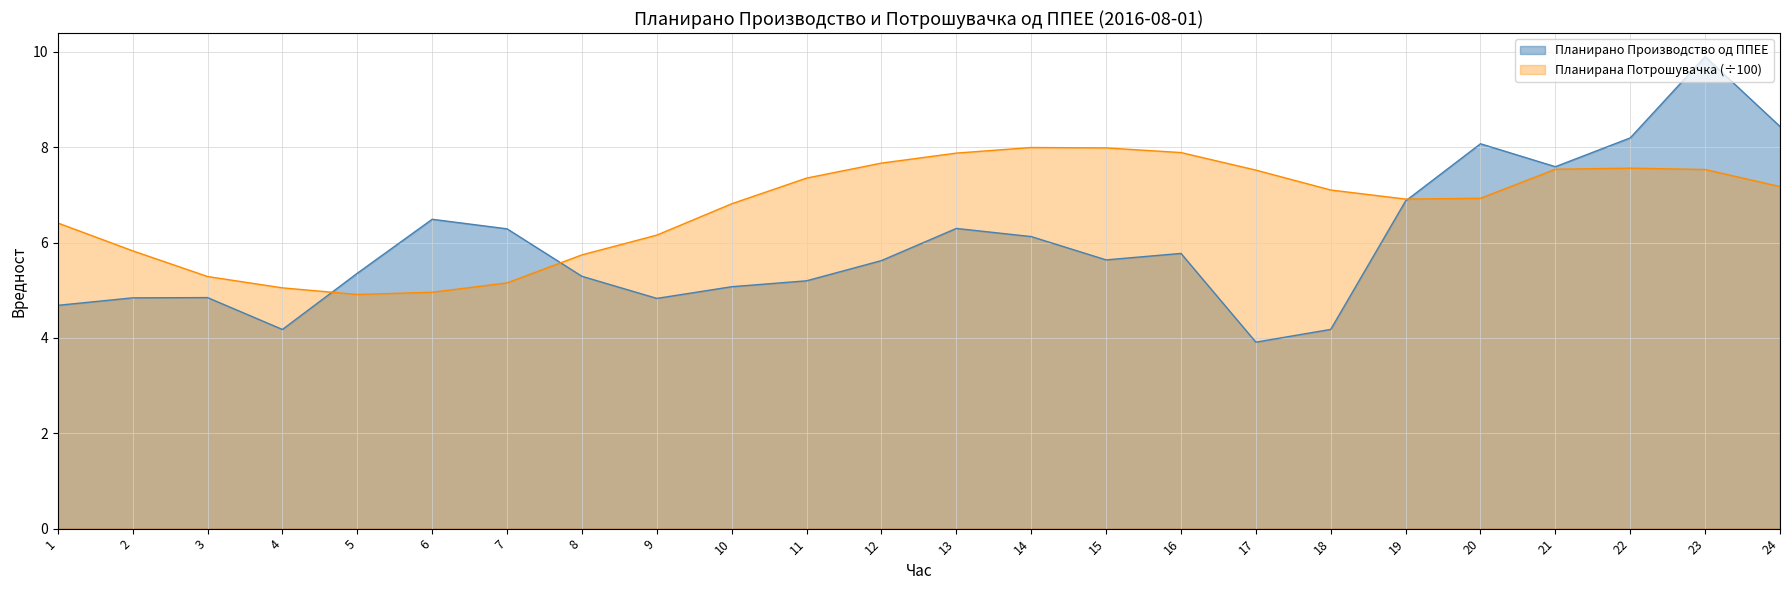

How many intersections are there between Планирано Производство од ППЕЕ and Планирана Потрошувачка?

3